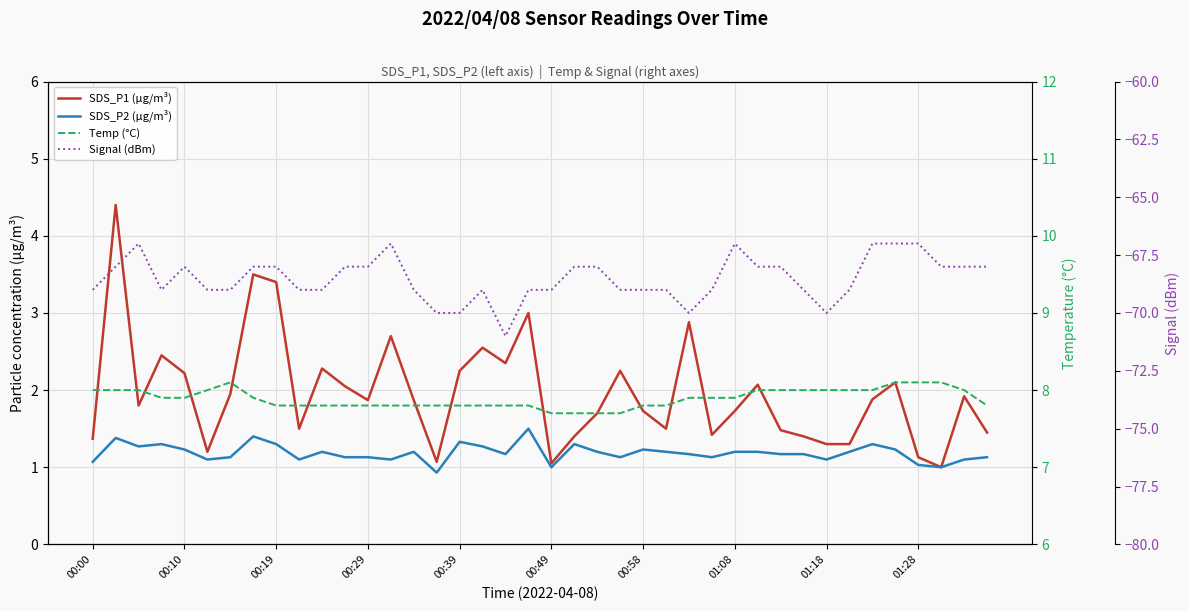

What are all the series names shown in the legend?

SDS_P1 (µg/m³), SDS_P2 (µg/m³), Temp (°C), Signal (dBm)